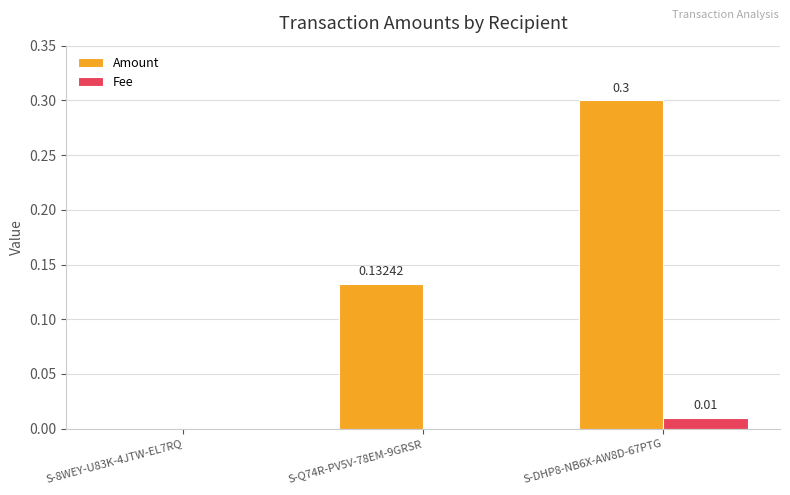

What is the sum of all Amount values?

0.4